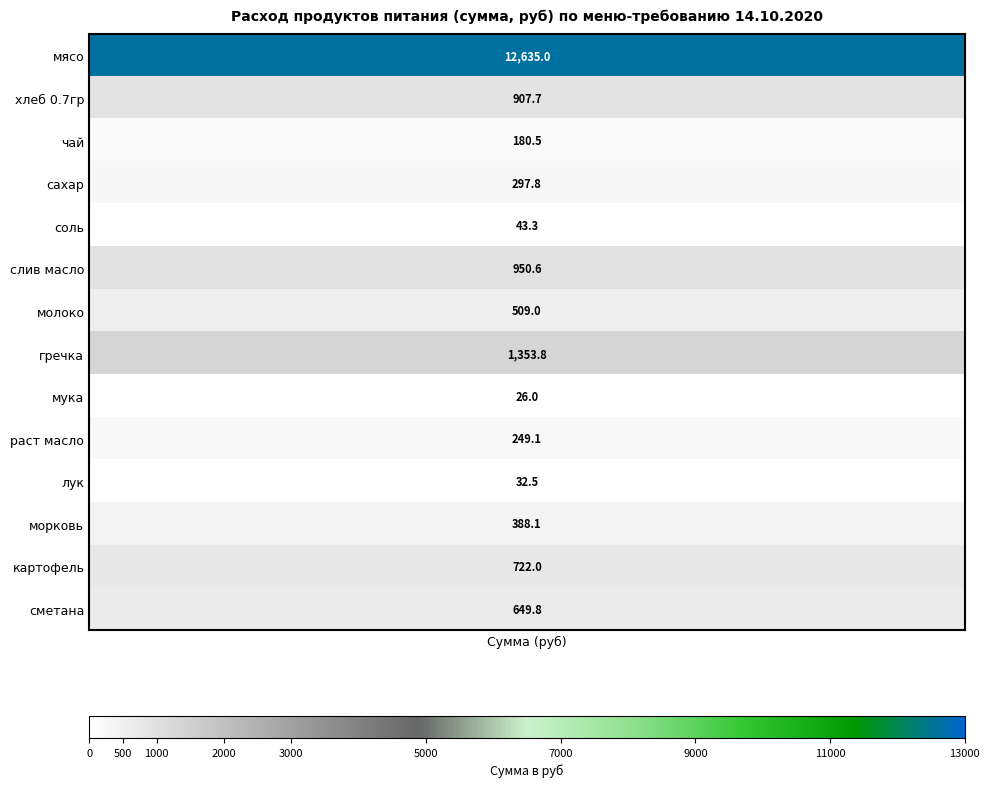

Between 1 and 3, which series saw the biggest shift?

мясо